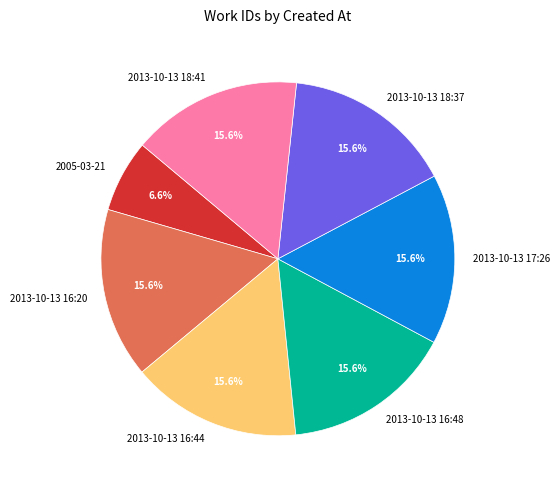

What is the smallest slice in the pie chart?

2005-03-21